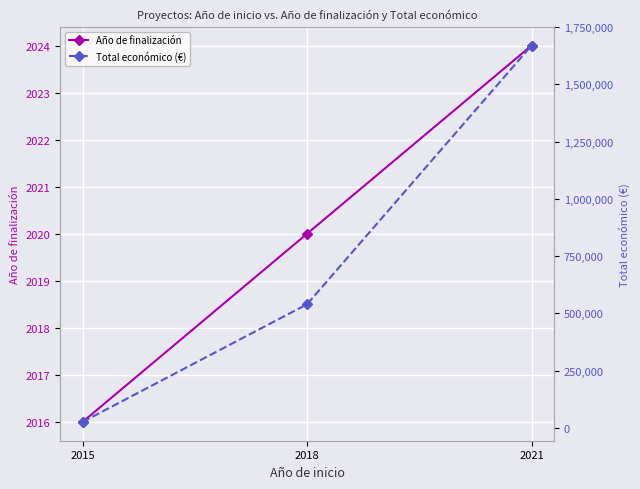

Reading right to left, extract all data points from this chart.

Año de finalización: 2021=2024	2018=2020	2015=2016
Total económico (€): 2021=1669400	2018=540000	2015=26442